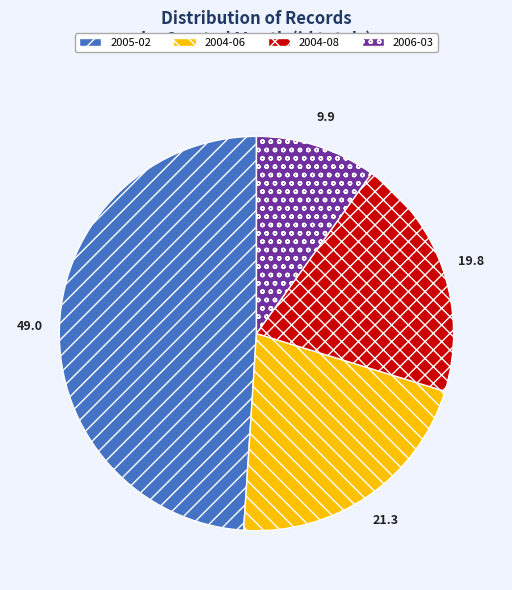

Does 2004-08 represent more than half of the total?

No